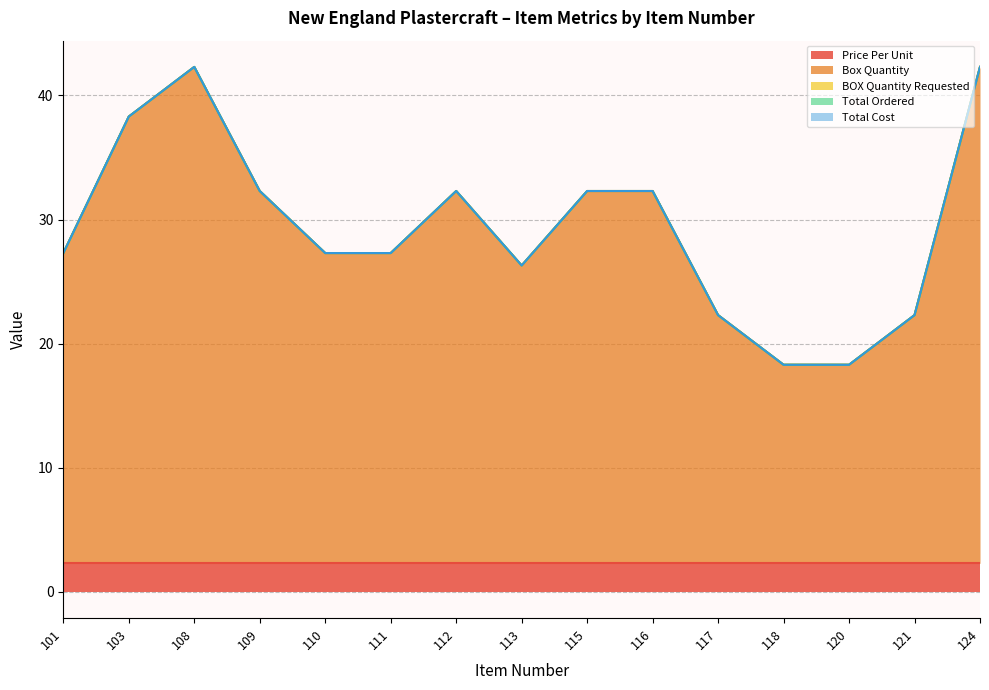

Rank the categories by BOX Quantity Requested value from highest to lowest.

101, 103, 108, 109, 110, 111, 112, 113, 115, 116, 117, 118, 120, 121, 124